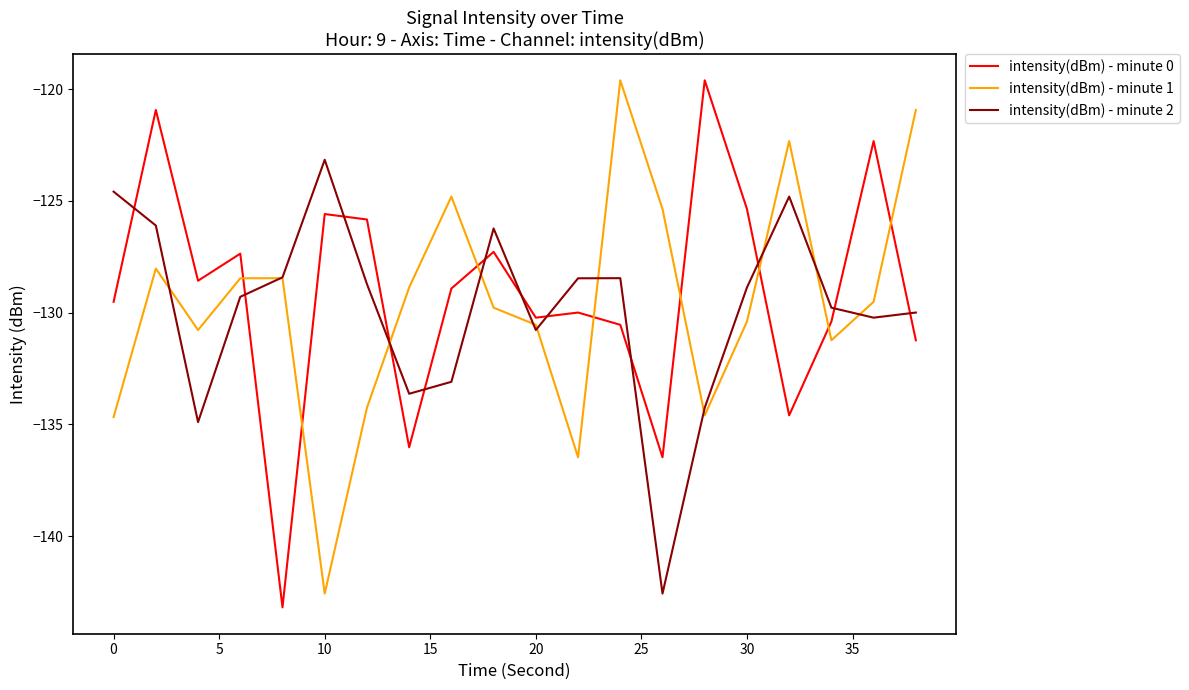

How many distinct data groups are displayed?

3